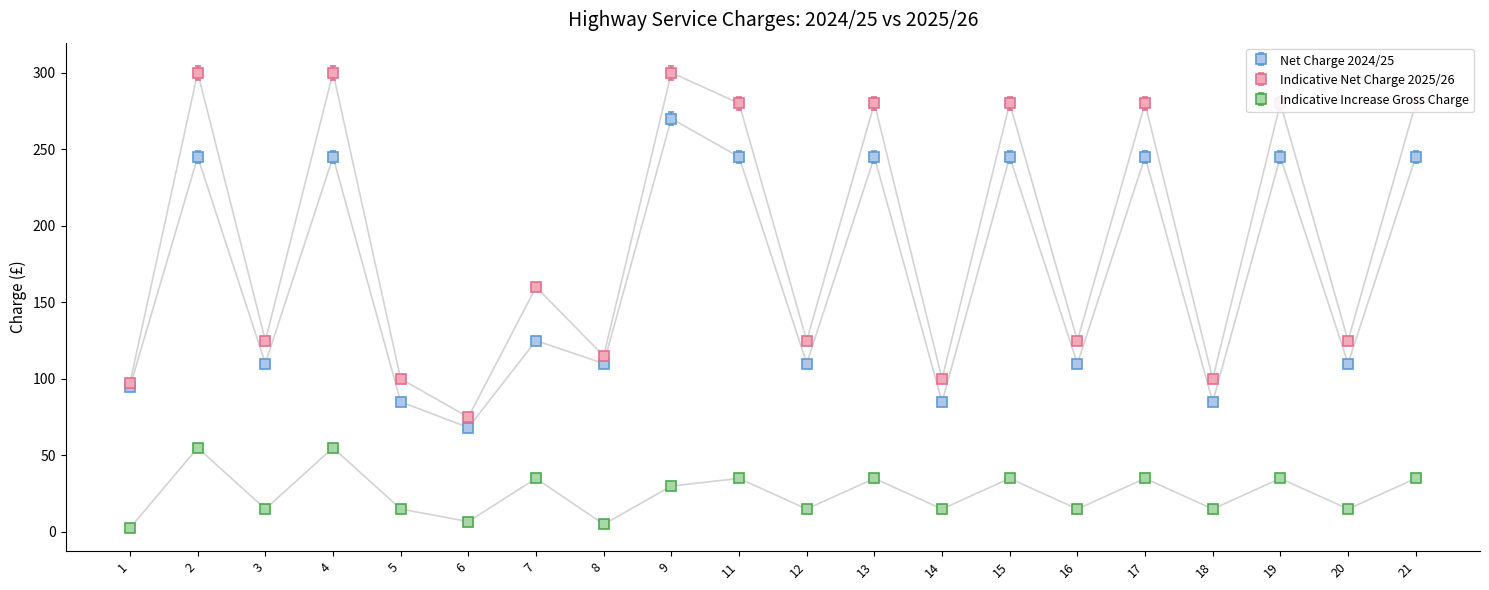

Which series has the largest range (max minus min)?

Indicative Net Charge 2025/26